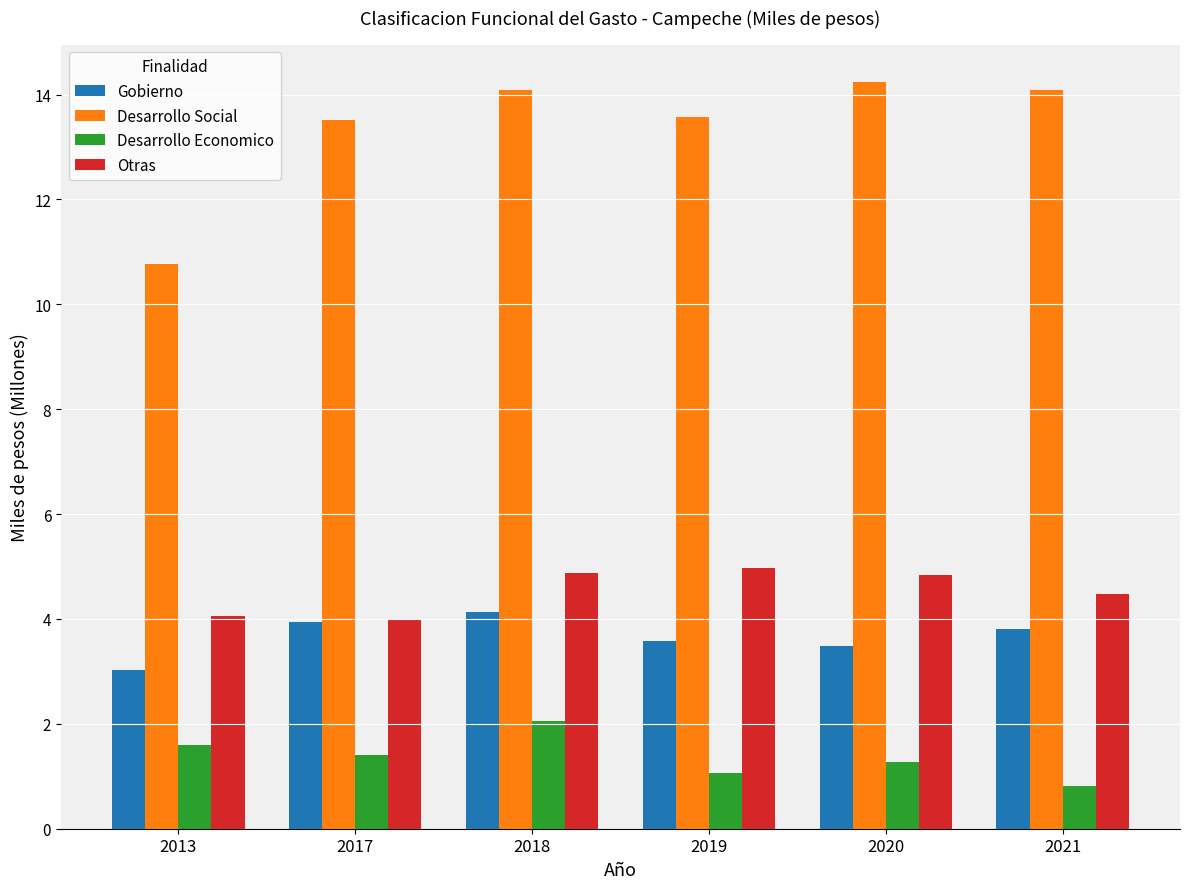

How many groups of bars are there?

6